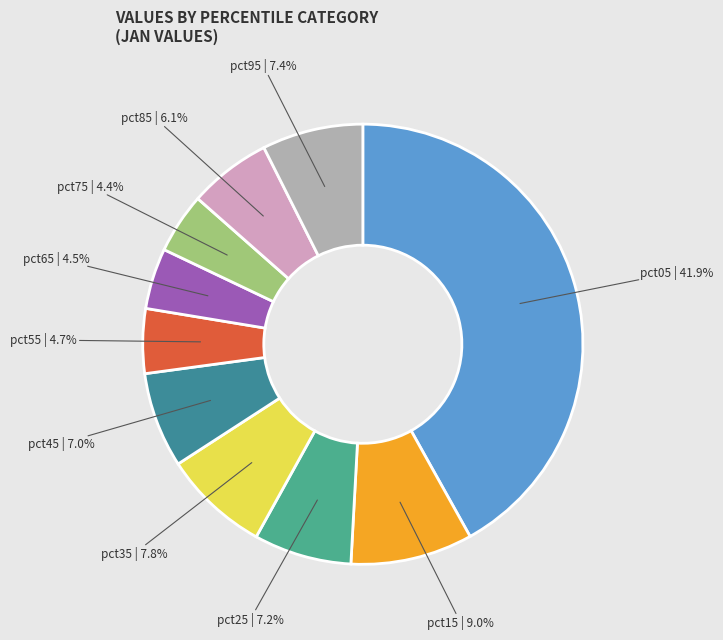

Which has a higher value, pct75 or pct25?

pct25